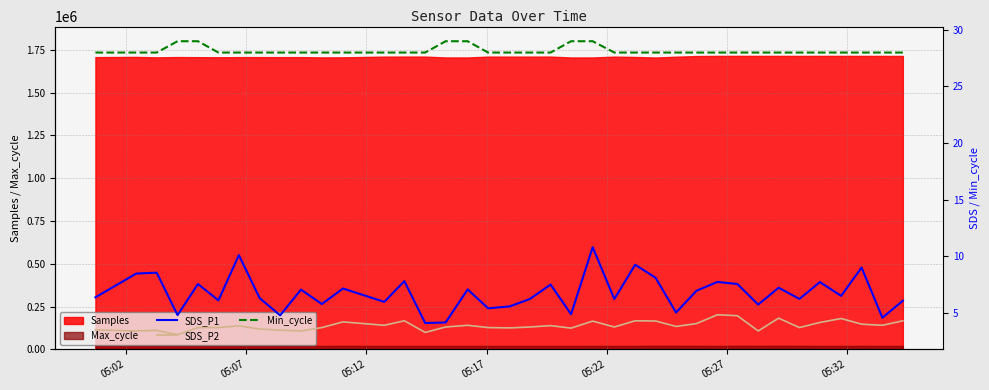

How many interior local valleys does the SDS_P1 series have?

14